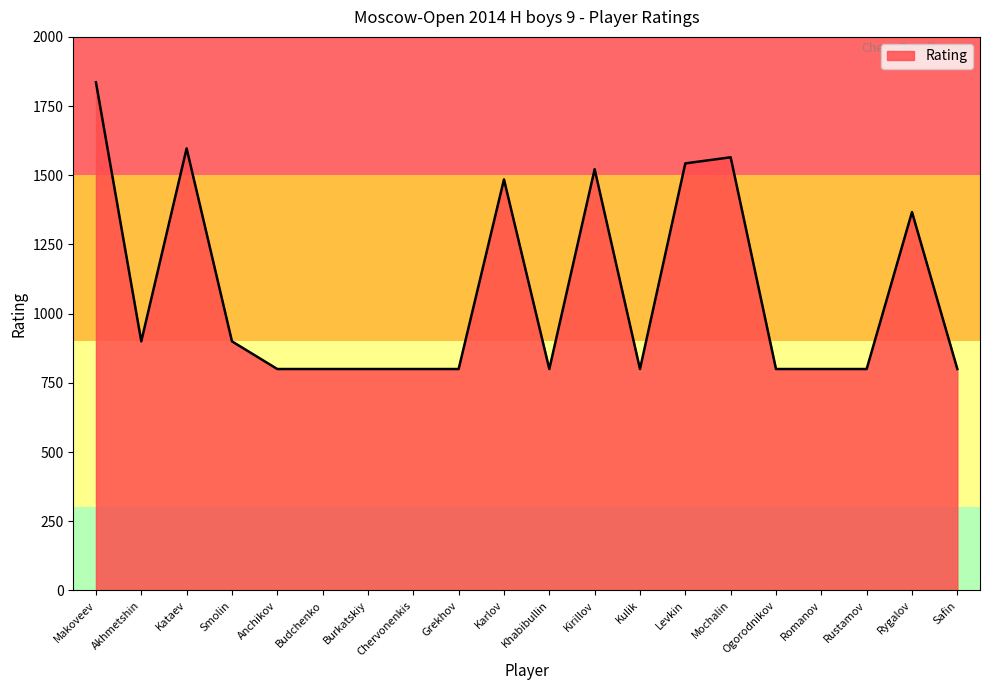

Where is the data nearest to the value 1318?

Rygalov